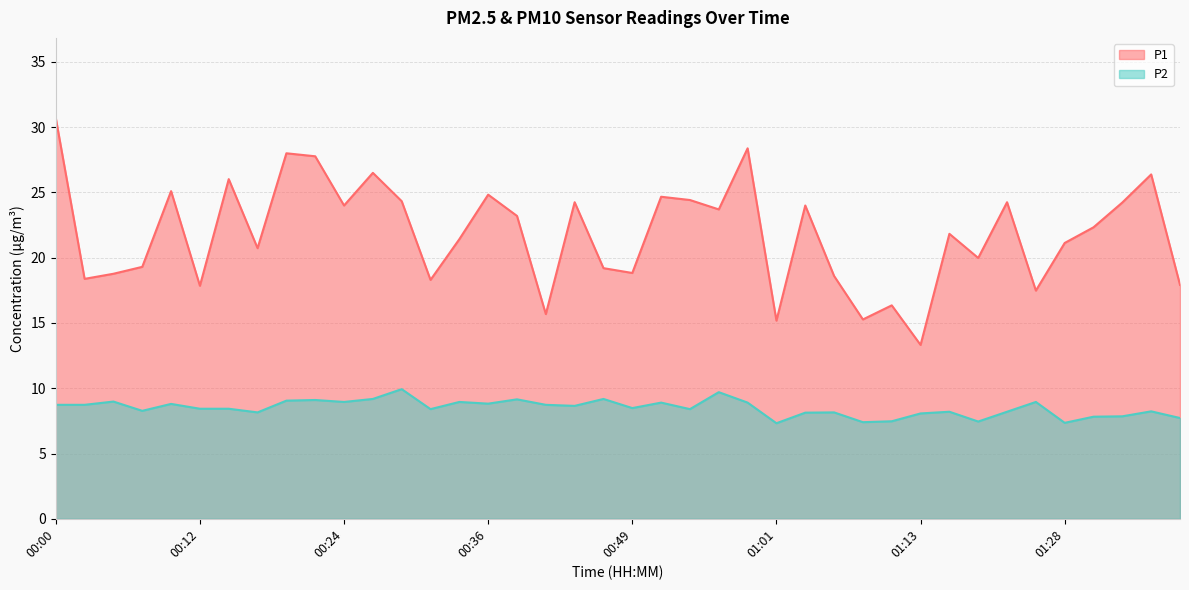

Between 00:17 and 01:06, which series saw the biggest shift?

P1